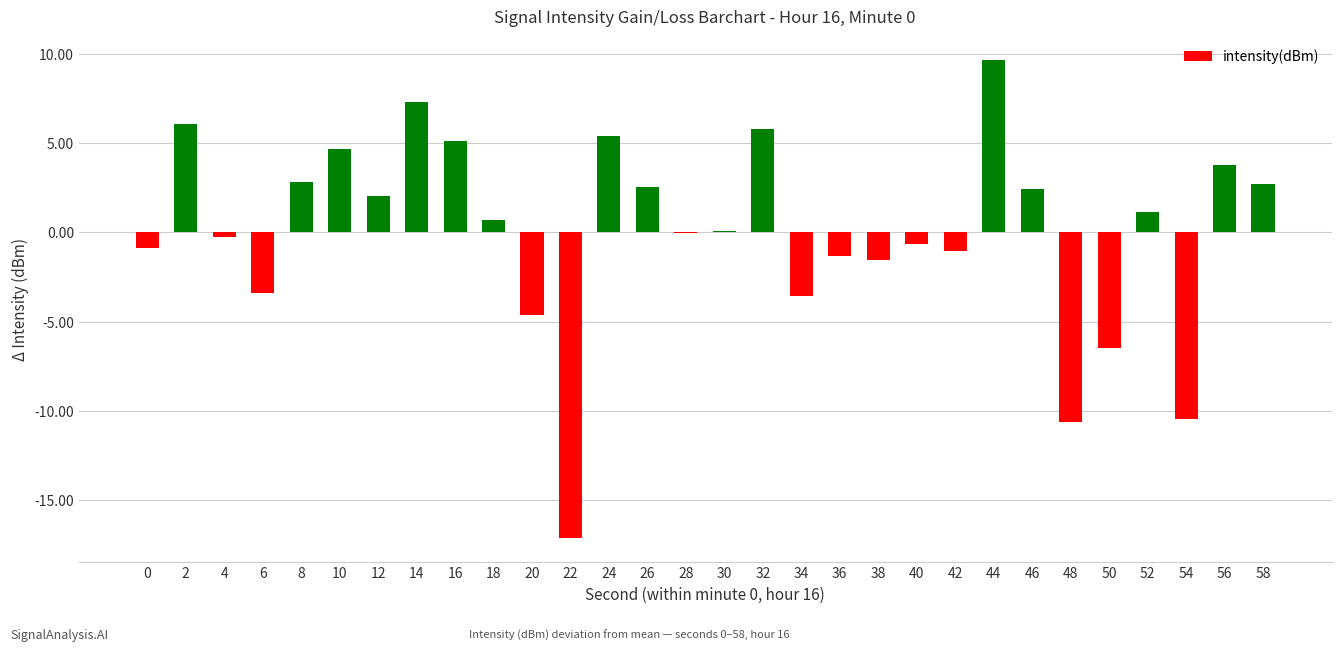

What is the approximate value at 58?

2.7